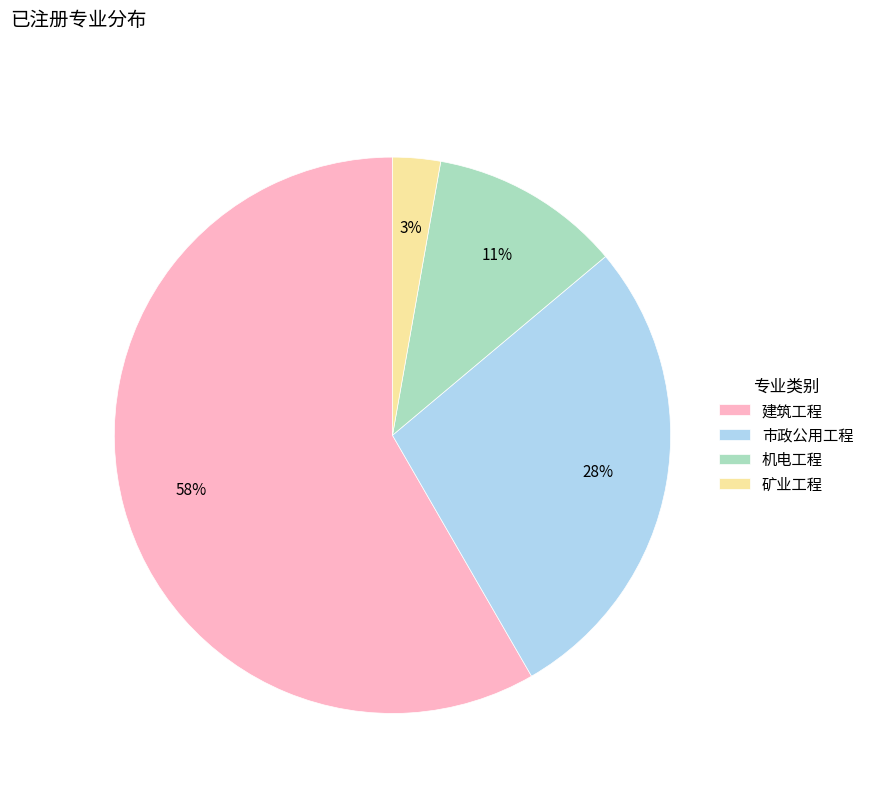

What is the smallest slice in the pie chart?

矿业工程